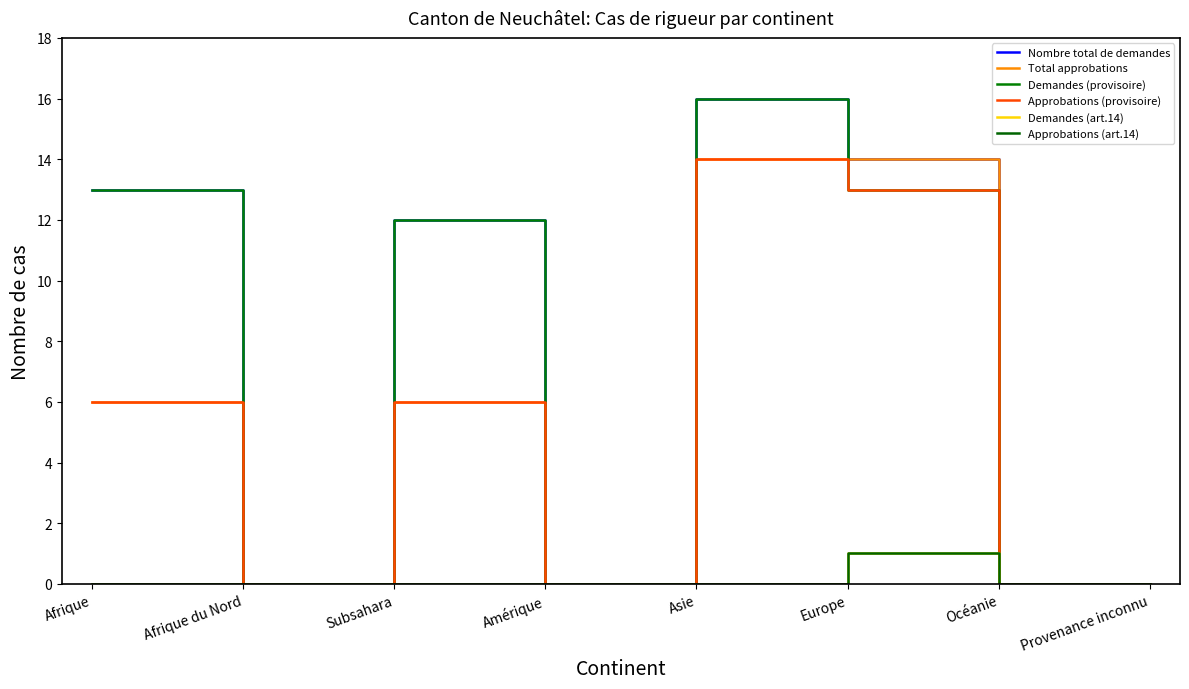

Reading left to right, transcribe all the data shown in this chart.

Nombre total de demandes: Afrique=13	Afrique du Nord=0	Subsahara=12	Amérique=0	Asie=16	Europe=14	Océanie=0	Provenance inconnu=0
Total approbations: Afrique=6	Afrique du Nord=0	Subsahara=6	Amérique=0	Asie=14	Europe=14	Océanie=0	Provenance inconnu=0
Demandes (provisoire): Afrique=13	Afrique du Nord=0	Subsahara=12	Amérique=0	Asie=16	Europe=13	Océanie=0	Provenance inconnu=0
Approbations (provisoire): Afrique=6	Afrique du Nord=0	Subsahara=6	Amérique=0	Asie=14	Europe=13	Océanie=0	Provenance inconnu=0
Demandes (art.14): Afrique=0	Afrique du Nord=0	Subsahara=0	Amérique=0	Asie=0	Europe=1	Océanie=0	Provenance inconnu=0
Approbations (art.14): Afrique=0	Afrique du Nord=0	Subsahara=0	Amérique=0	Asie=0	Europe=1	Océanie=0	Provenance inconnu=0